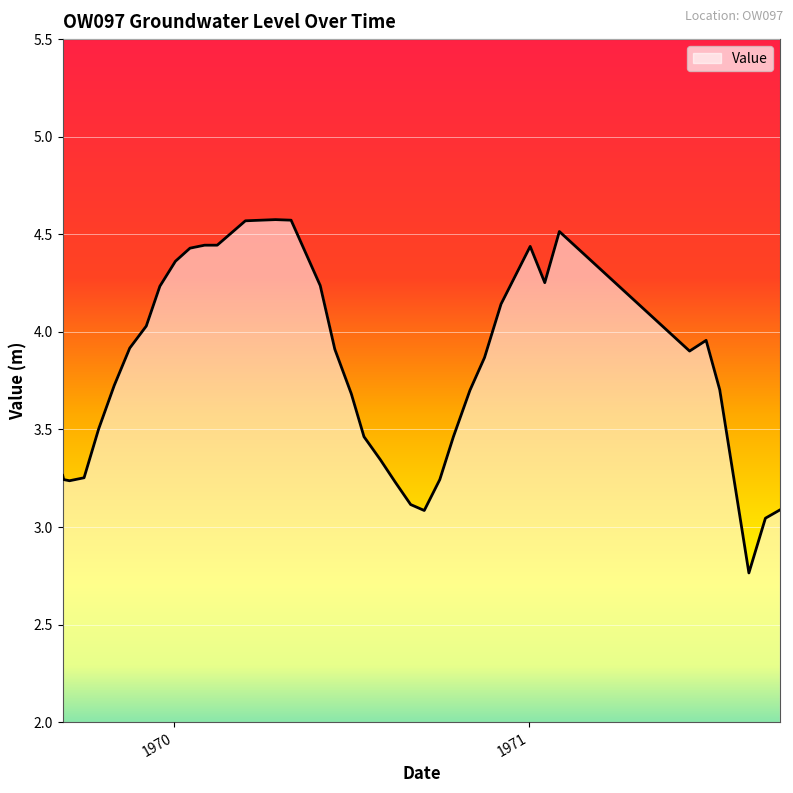

What is the difference between the maximum and minimum values?

1.8